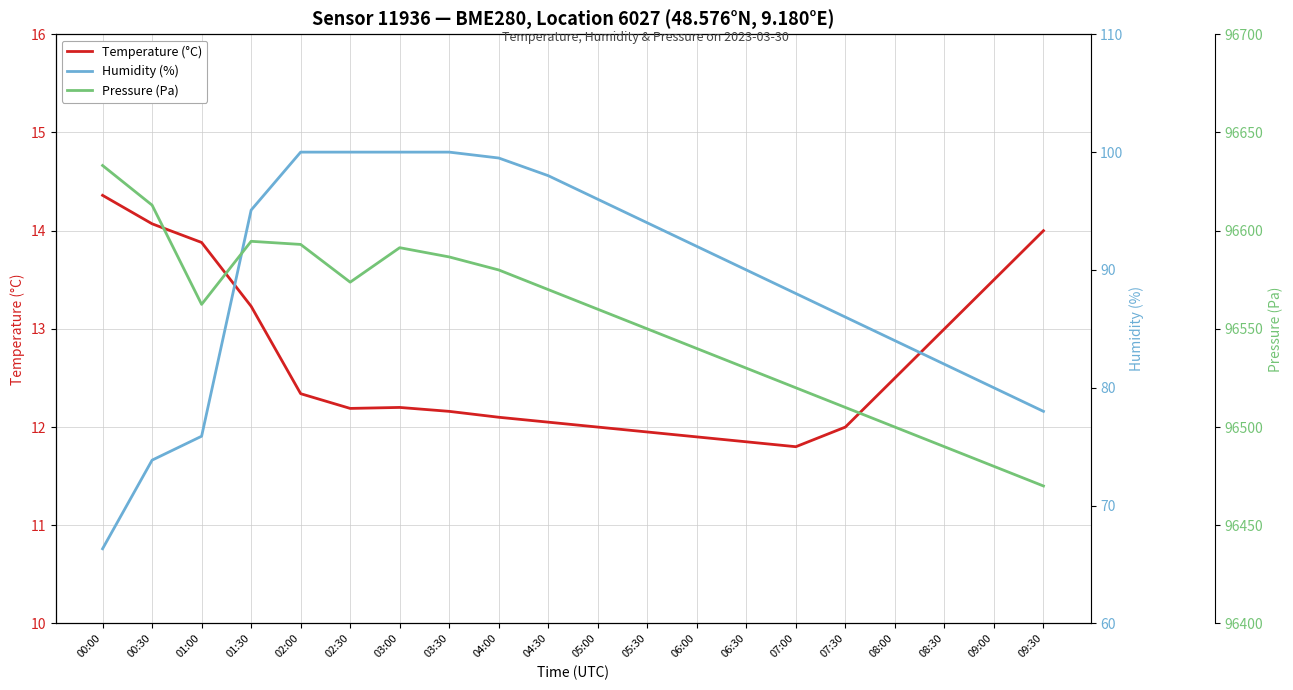

The Humidity (%) series shows 66.3 at 00:00. True or false?

True